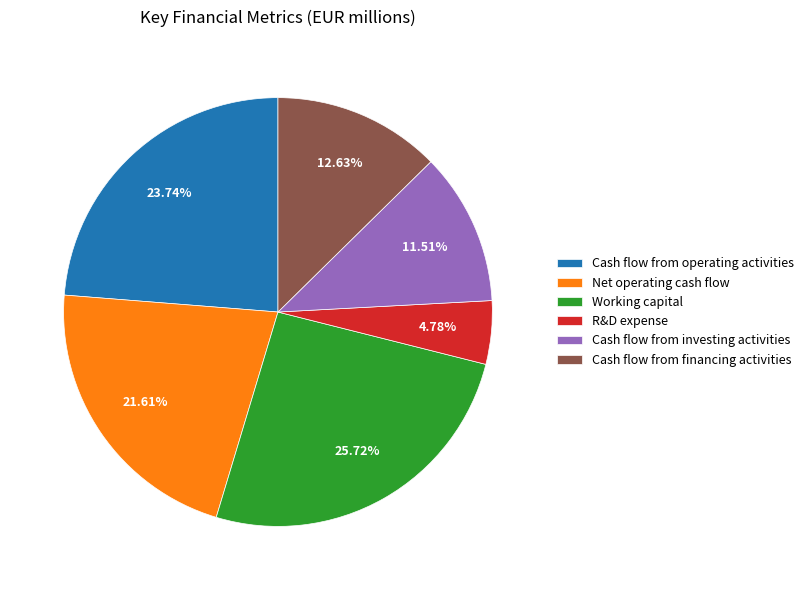

Which category has the smallest portion of the pie?

R&D expense